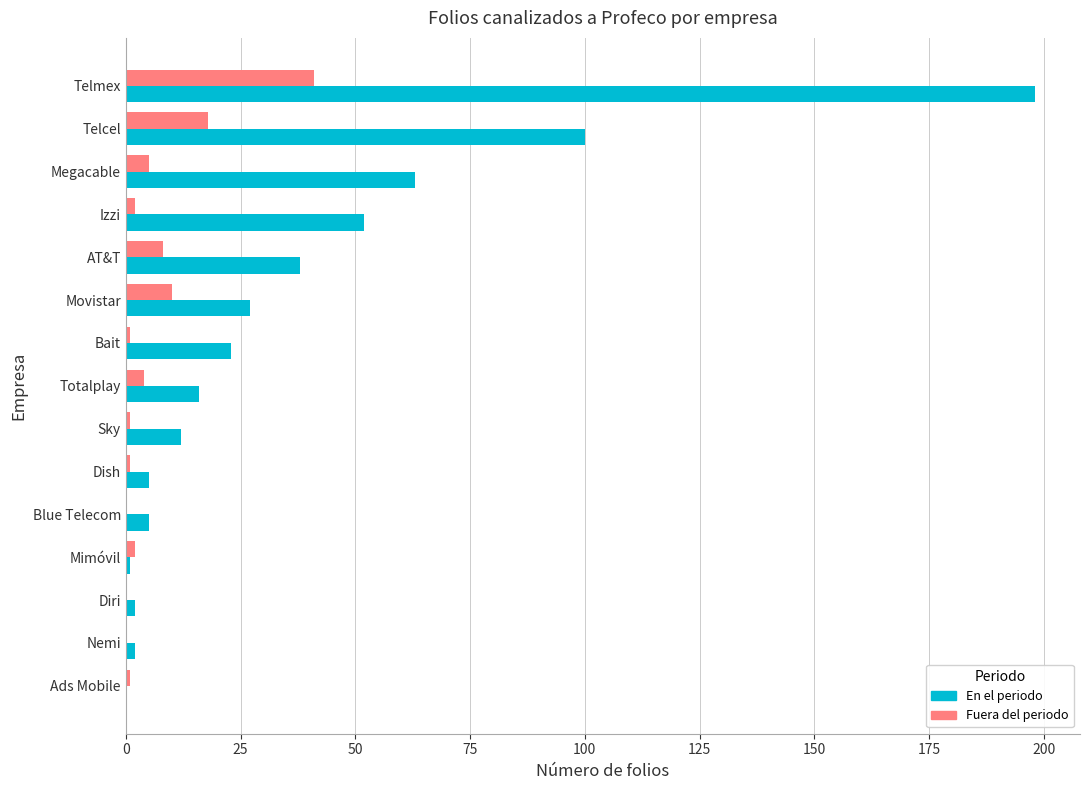

At which label does Fuera del periodo reach its peak?

Telmex